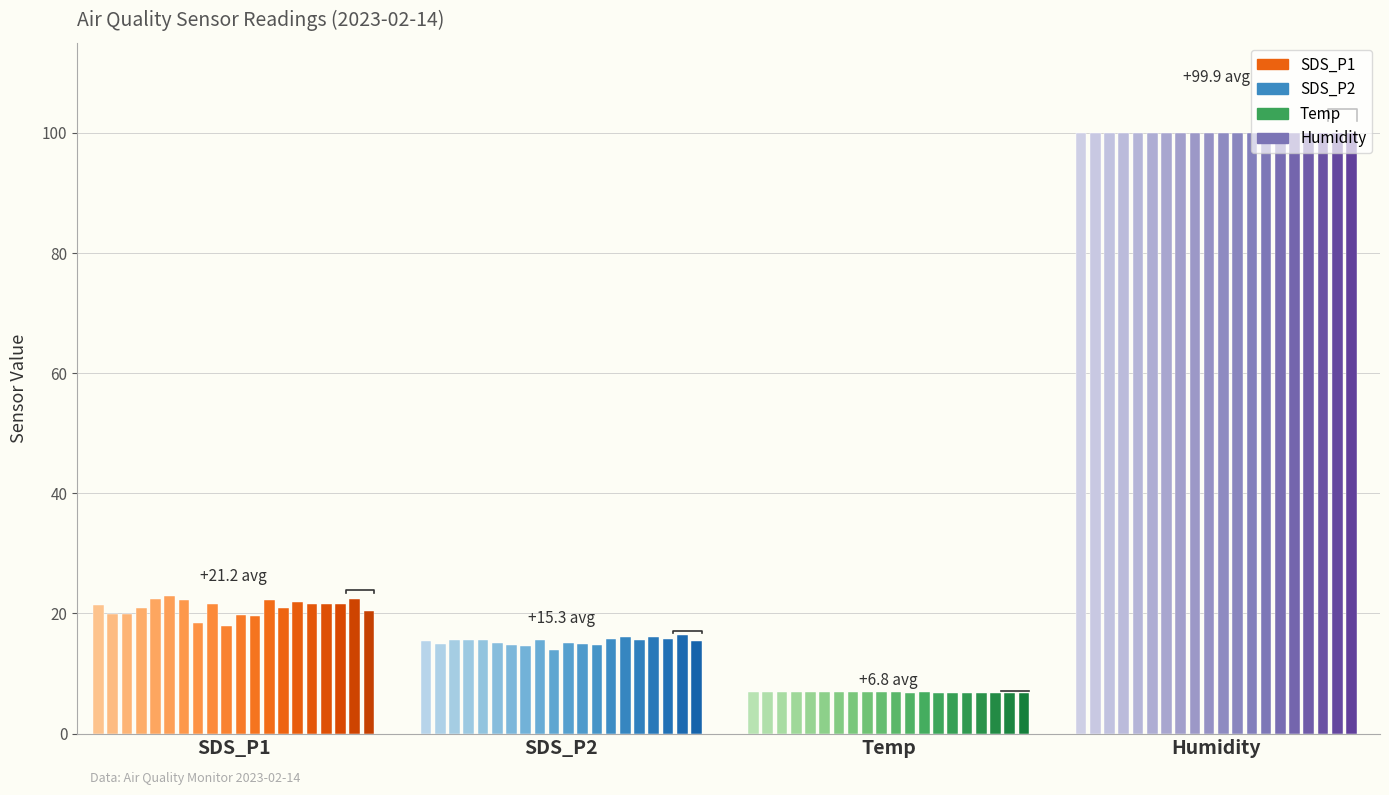

How many data points does each series have?

20